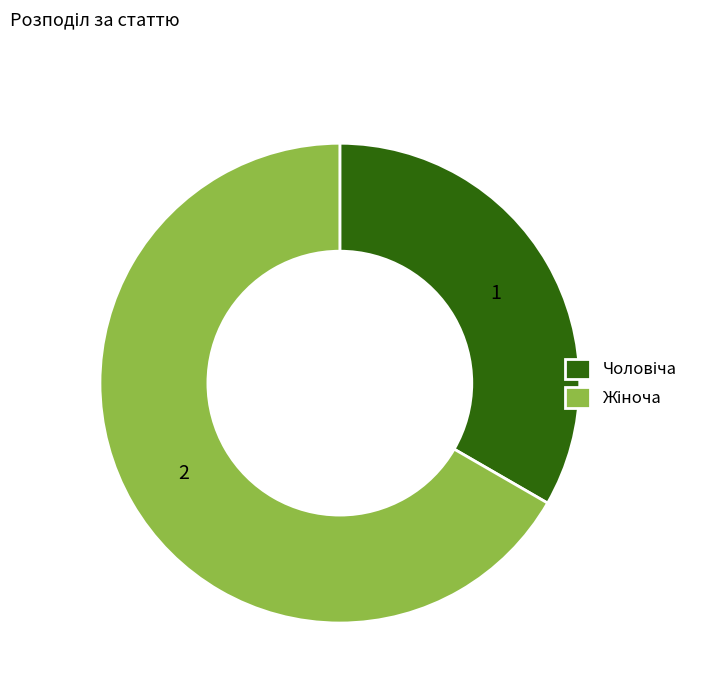

How many segments does this pie chart have?

2